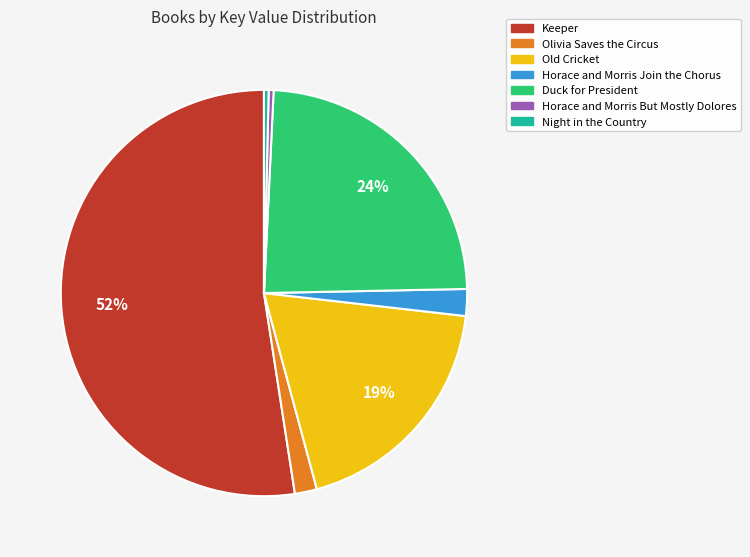

How many slices are in this pie chart?

7